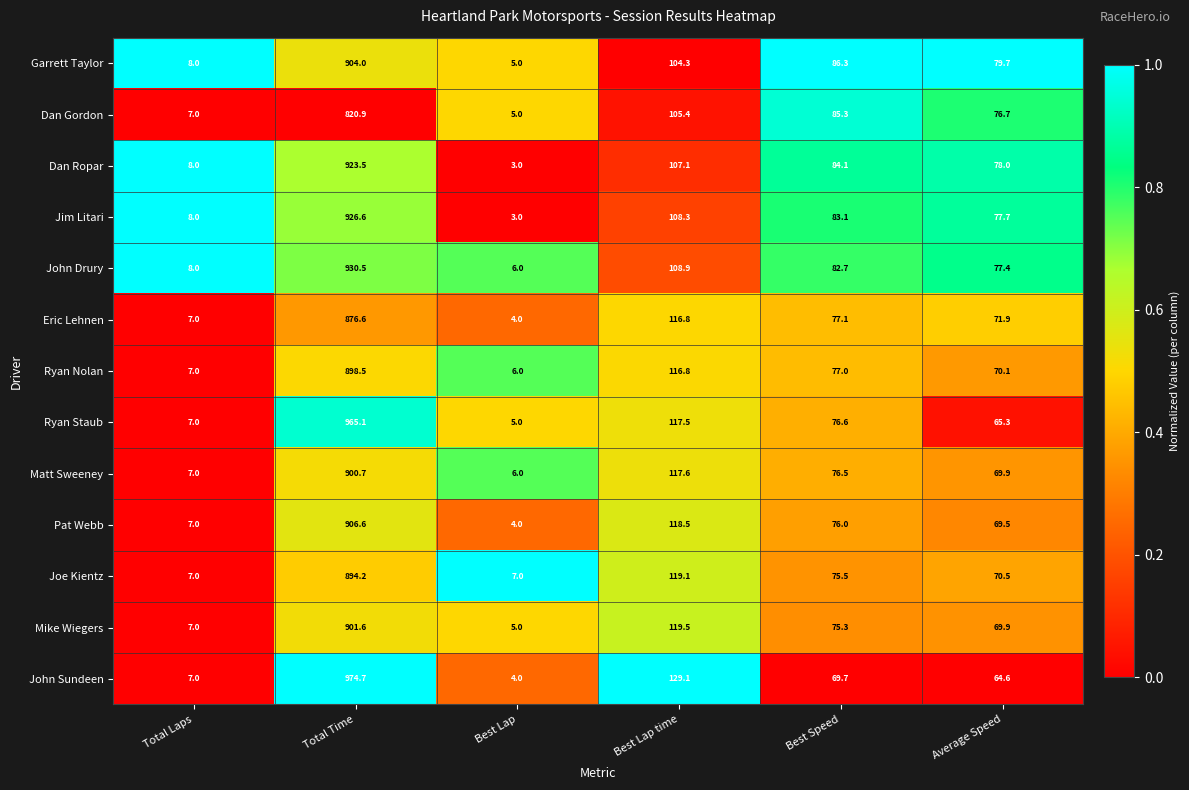

At which category does the chart reach its peak across all series?

Total Time